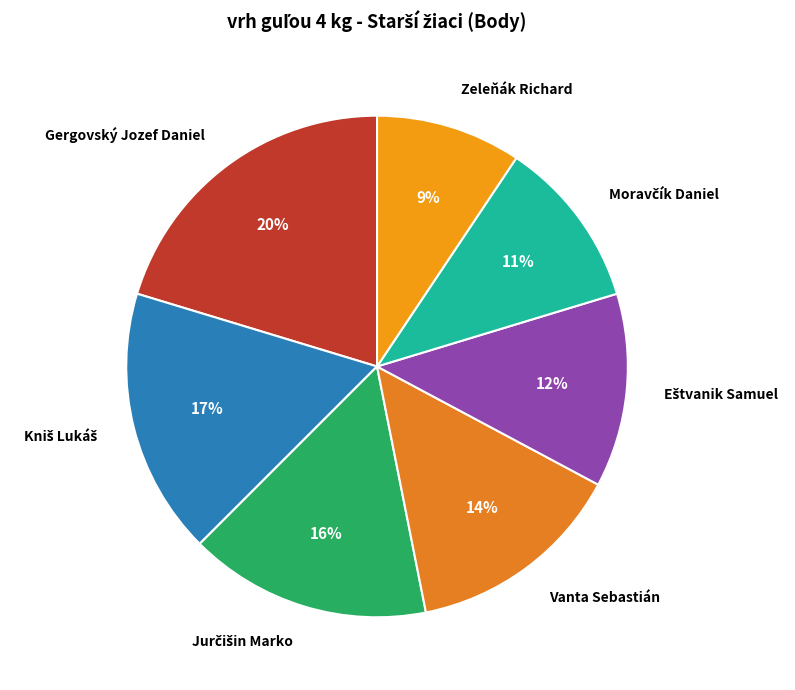

What percentage is the Gergovský Jozef Daniel slice, to the nearest percent?

20%